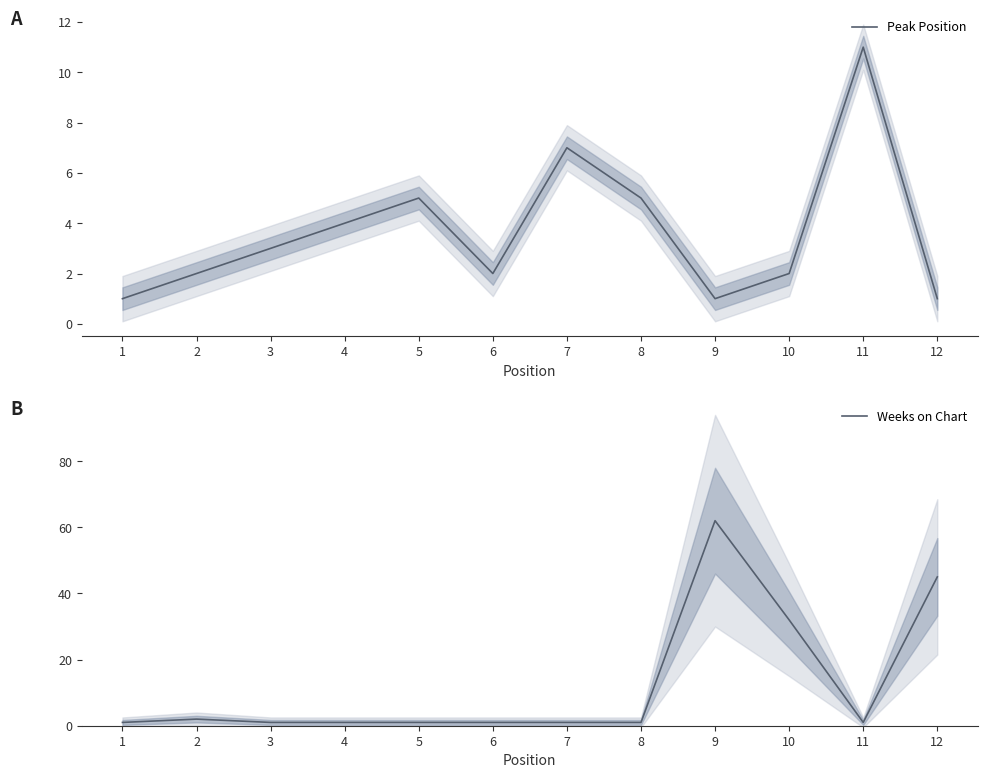

What is the average value of the Weeks on Chart series?

12